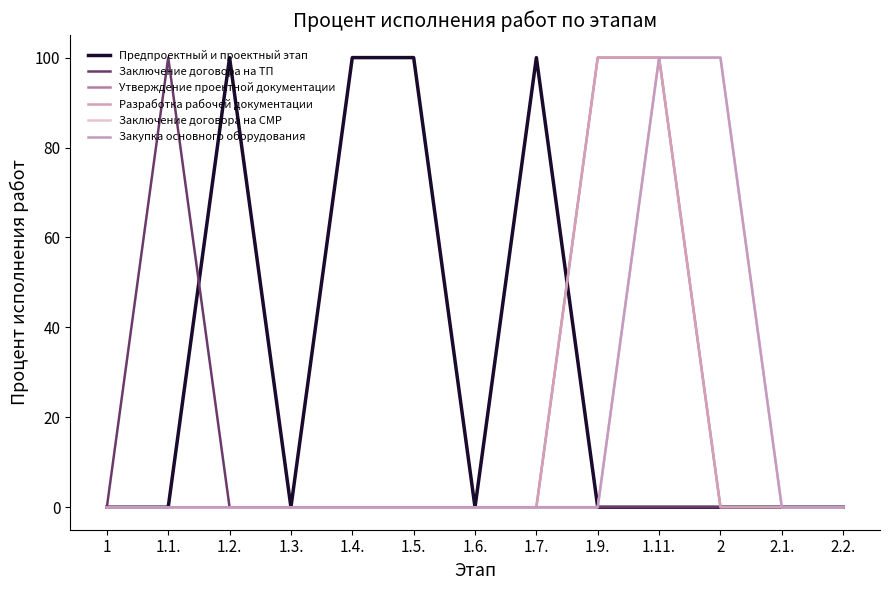

Does the chart have visible grid lines?

No